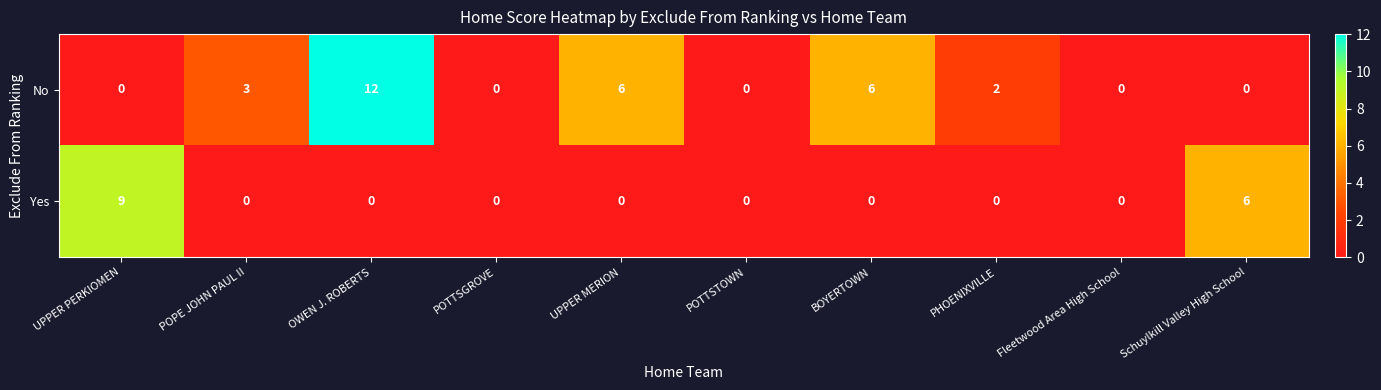

Which series has the widest spread of values?

No